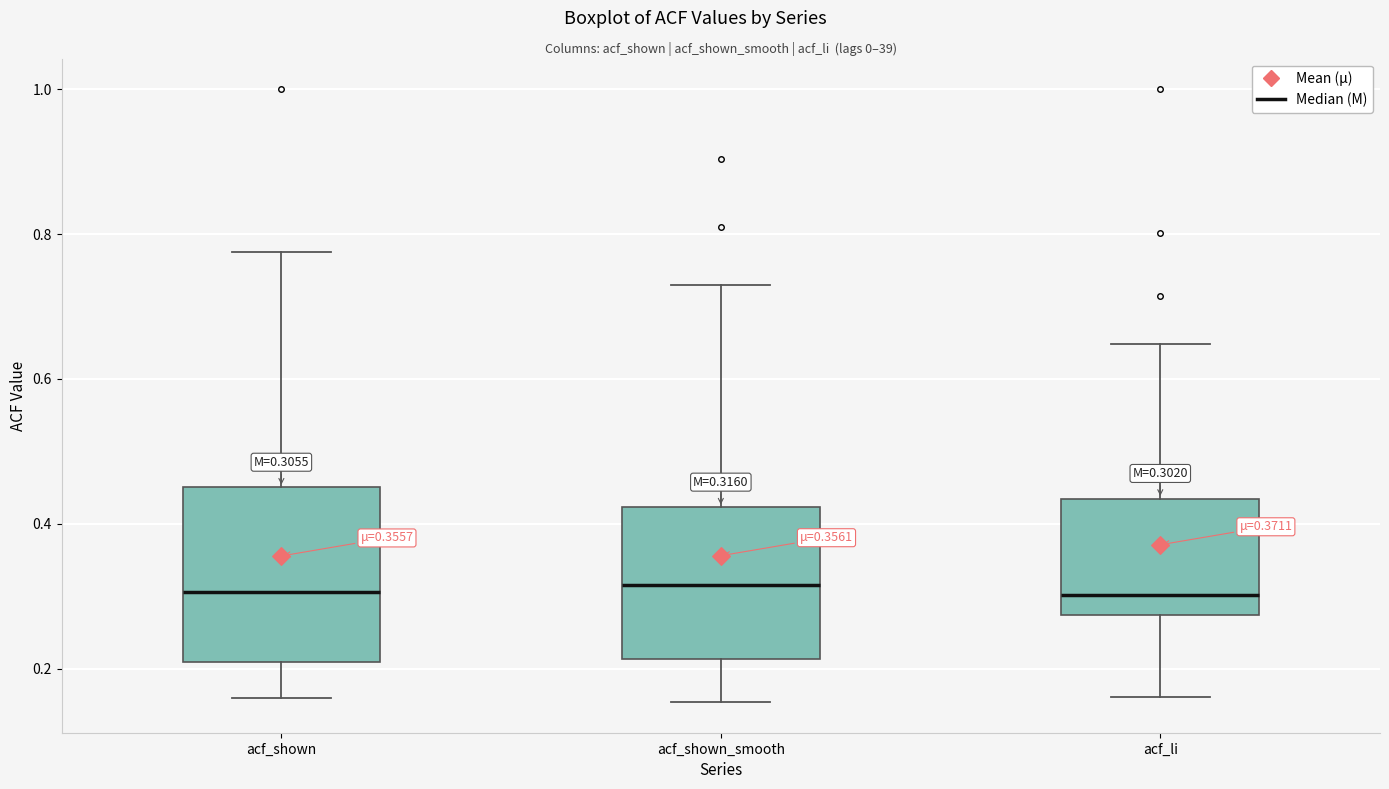

Comparing the boxes themselves (not the whiskers), which one is the tallest?

acf_shown